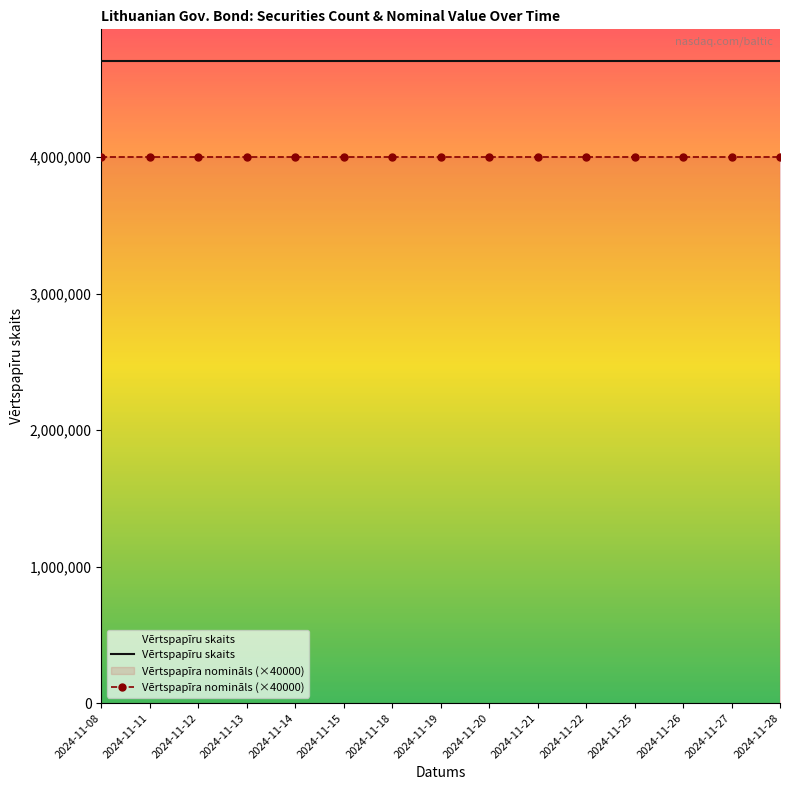

What is the spread (max minus min) of values at 2024-11-25?

700000